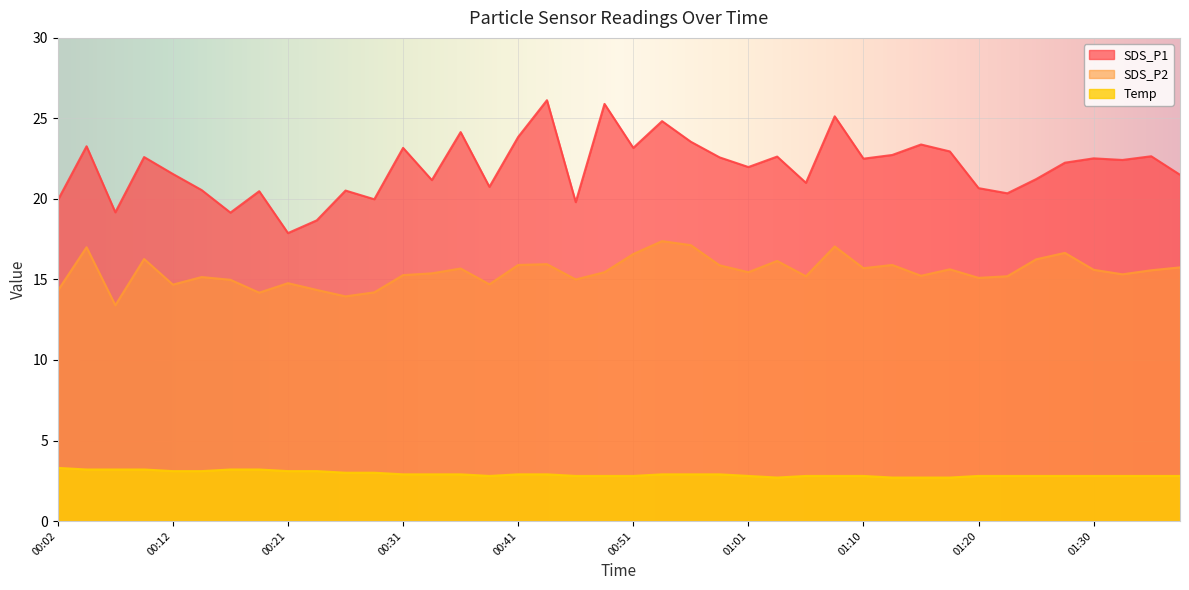

Read the Temp value at 00:24.

3.1